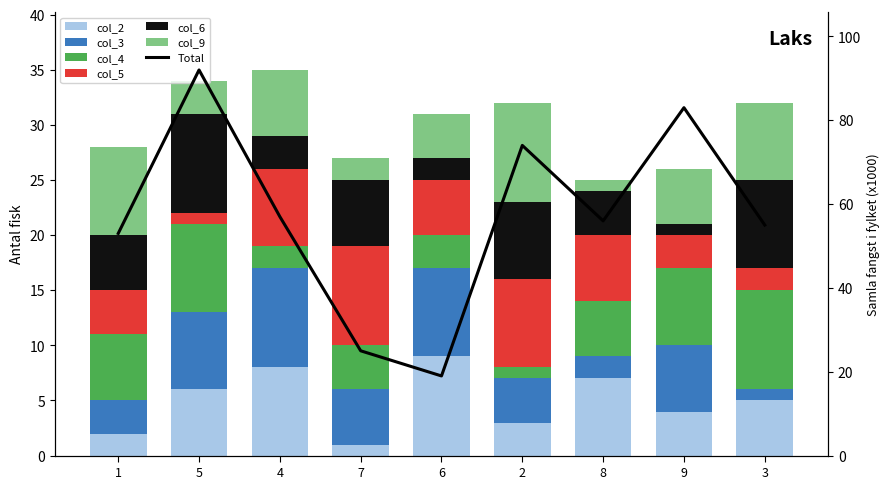

Rank the series at 7 from lowest to highest value.

col_2, col_9, col_4, col_3, col_6, col_5